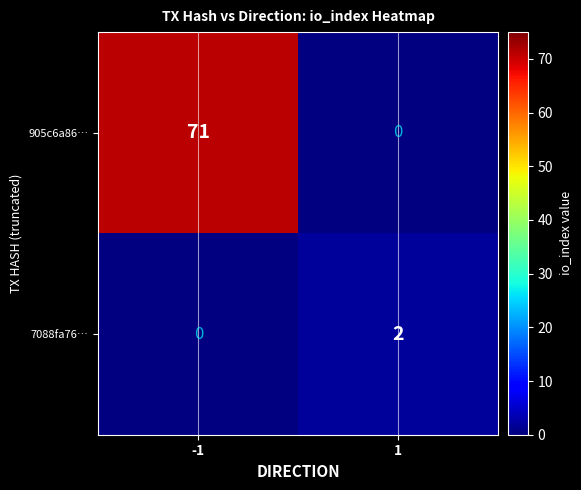

The value of 905c6a86… at -1 is 125. True or false?

False